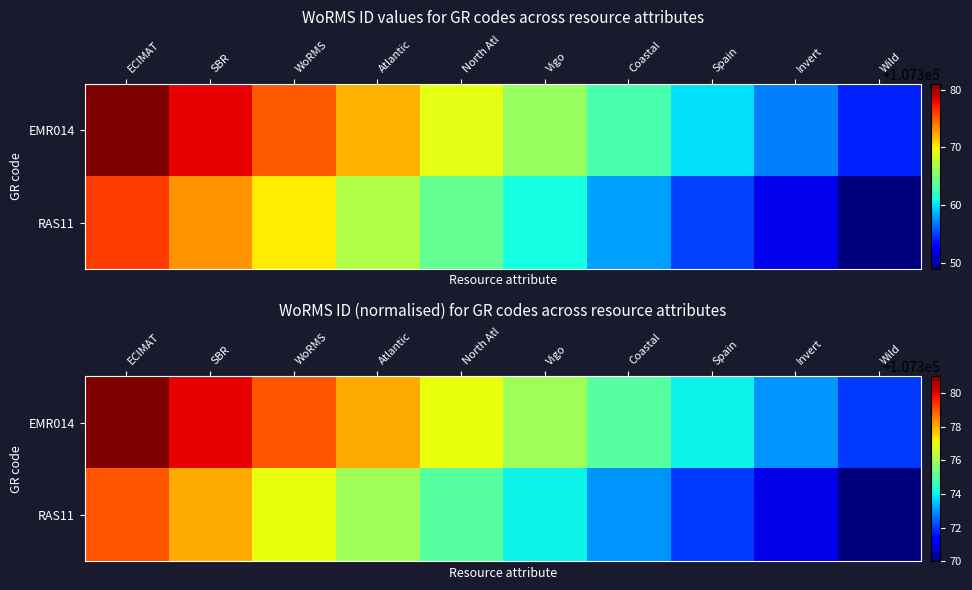

List the labels in order of EMR014 value, smallest first.

Wild, Invert, Spain, Coastal, Vigo, North Atl, Atlantic, WoRMS, SBR, ECIMAT